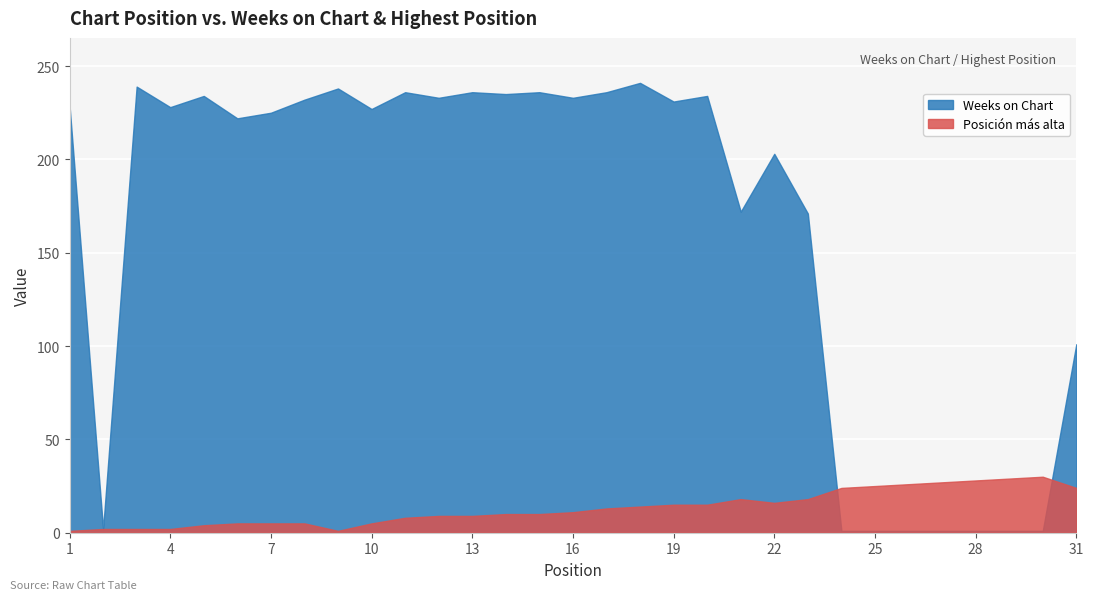

What is the value of the Posición más alta point at the 8th from the left?

5